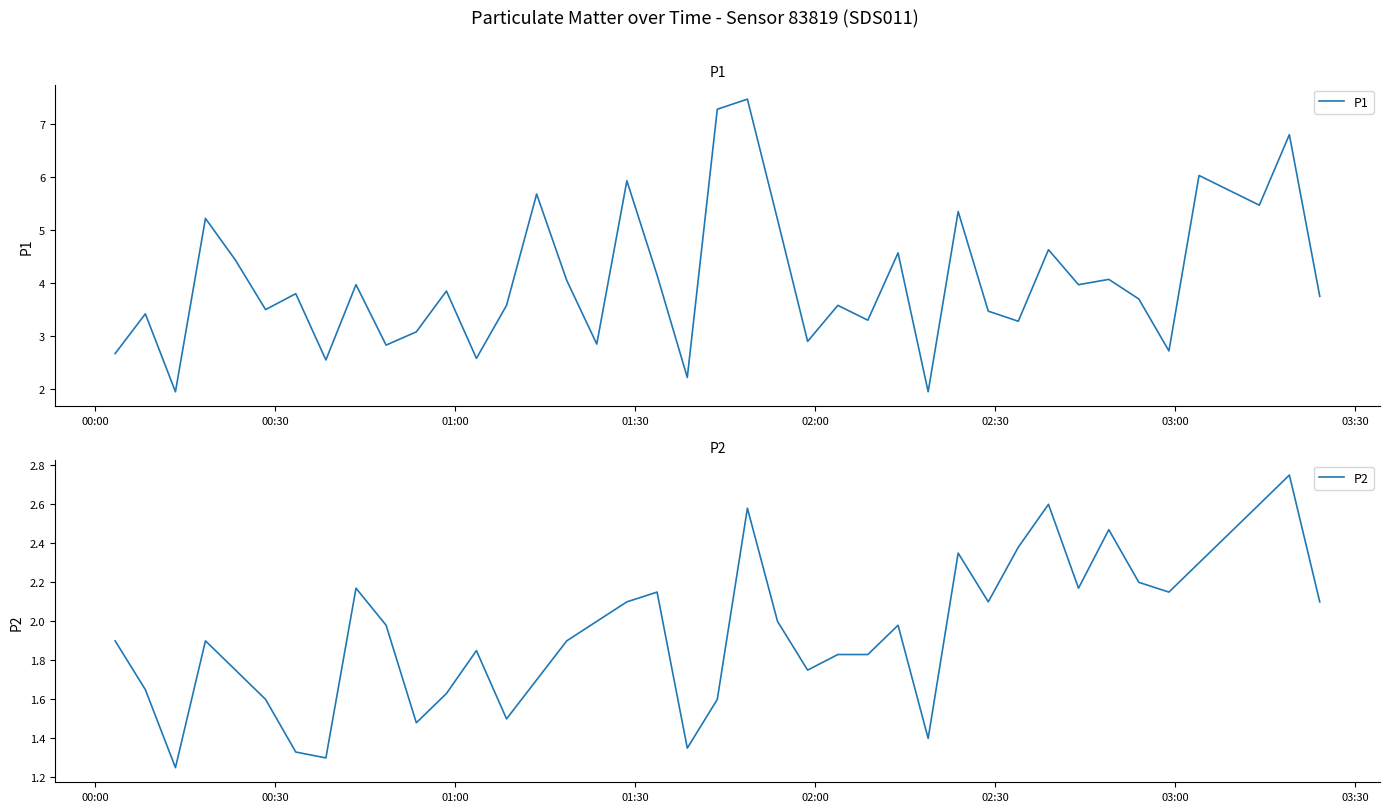

What are all the series names shown in the legend?

P1, P2